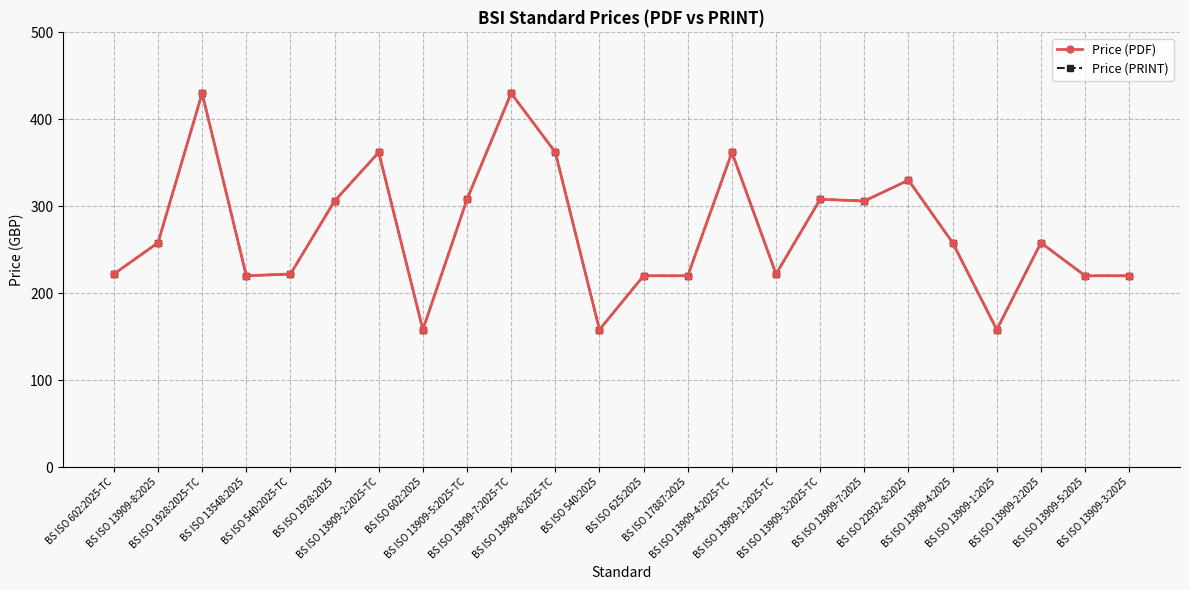

Is the value of Price (PDF) at BS ISO 17887:2025 greater than the value of Price (PRINT) at BS ISO 1928:2025?

No